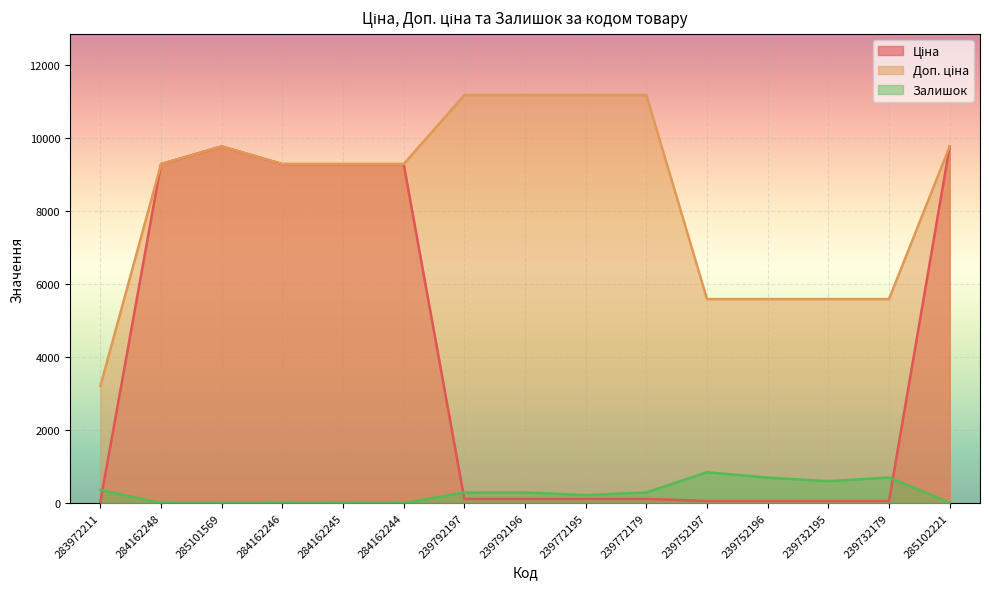

Reading left to right, extract all data points from this chart.

Ціна: 283972211=32.0	284162248=9290.5	285101569=9775.5	284162246=9290.5	284162245=9290.5	284162244=9290.5	239792197=111.8	239792196=111.8	239772195=111.8	239772179=111.8	239752197=55.9	239752196=55.9	239732195=55.9	239732179=55.9	285102221=9775.5
Доп. ціна: 283972211=3205.0	284162248=9290.5	285101569=9775.5	284162246=9290.5	284162245=9290.5	284162244=9290.5	239792197=11182.0	239792196=11182.0	239772195=11182.0	239772179=11182.0	239752197=5591.0	239752196=5591.0	239732195=5591.0	239732179=5591.0	285102221=9775.5
Залишок: 283972211=360.0	284162248=0.0	285101569=7.0	284162246=0.0	284162245=10.0	284162244=0.0	239792197=289.0	239792196=290.0	239772195=218.0	239772179=290.0	239752197=845.0	239752196=698.0	239732195=600.0	239732179=702.0	285102221=11.0